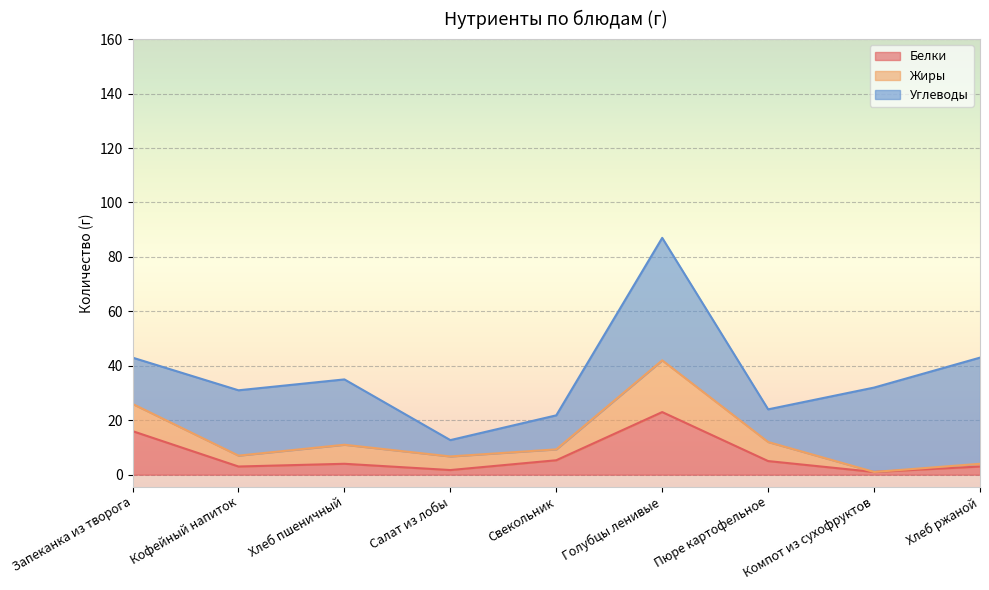

Does the chart display data point markers on the line(s)?

No